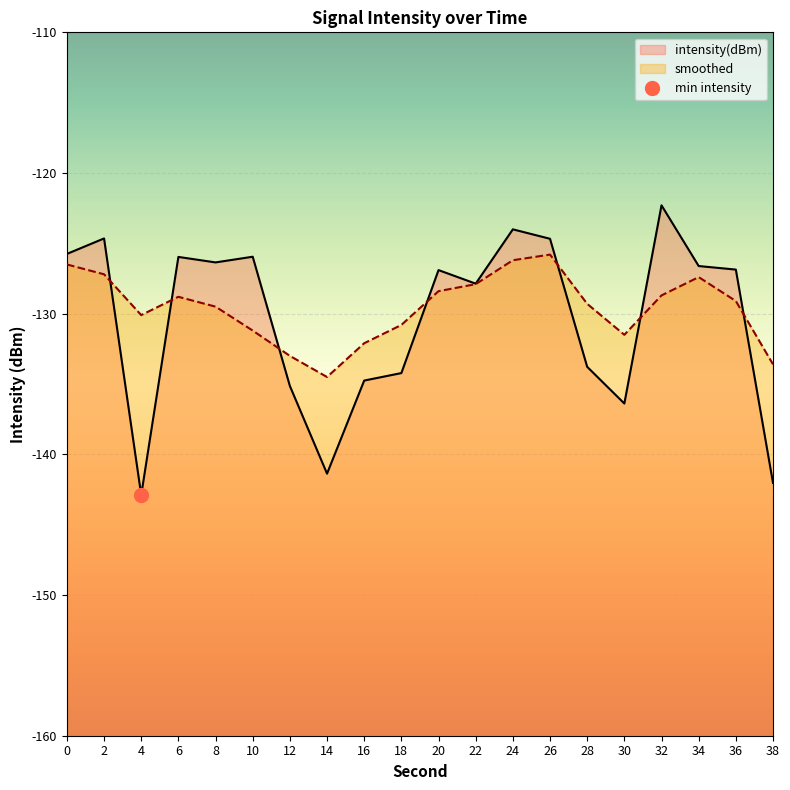

What is the sum of the smoothed values at 0 and 20?

-254.9